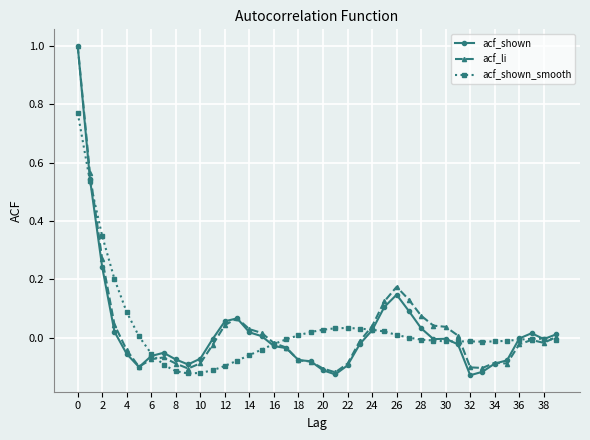

What is the maximum value shown in the chart?

1.0